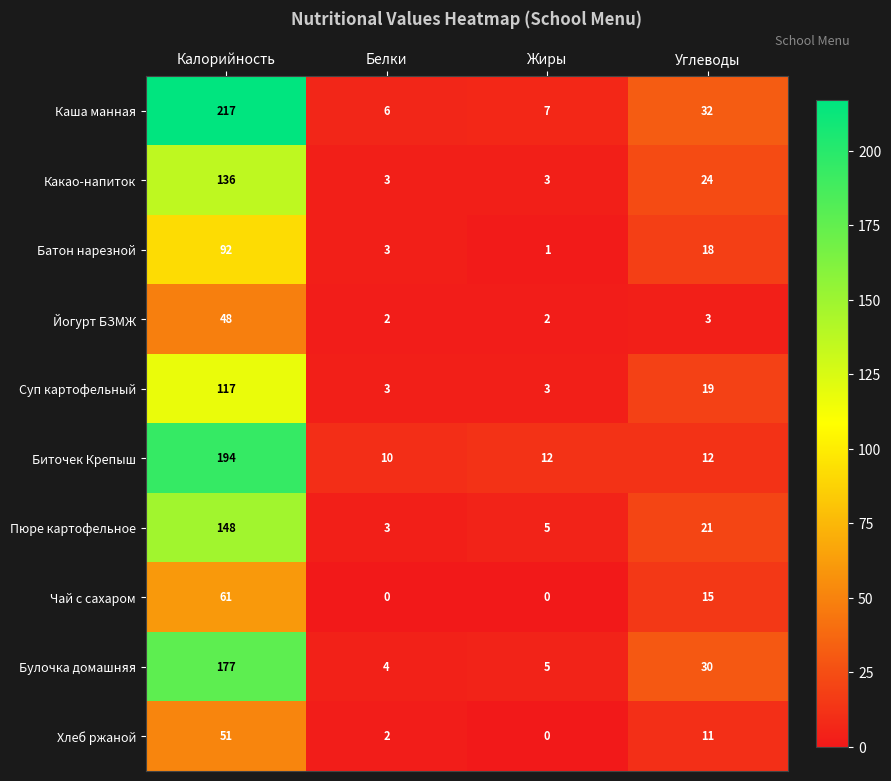

What is the highest value of the Йогурт БЗМЖ series?

48